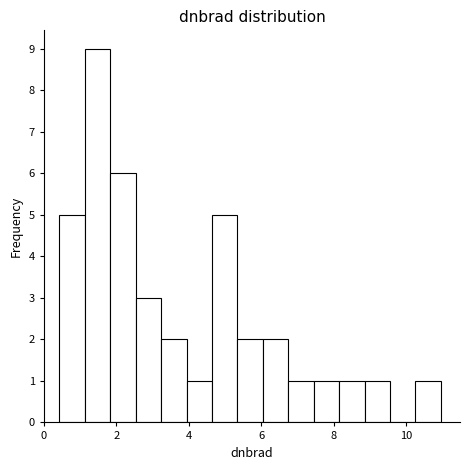

Around what value on the x-axis is the tallest bar? Give the approximate position of its centre, as read against the axis.

1.4